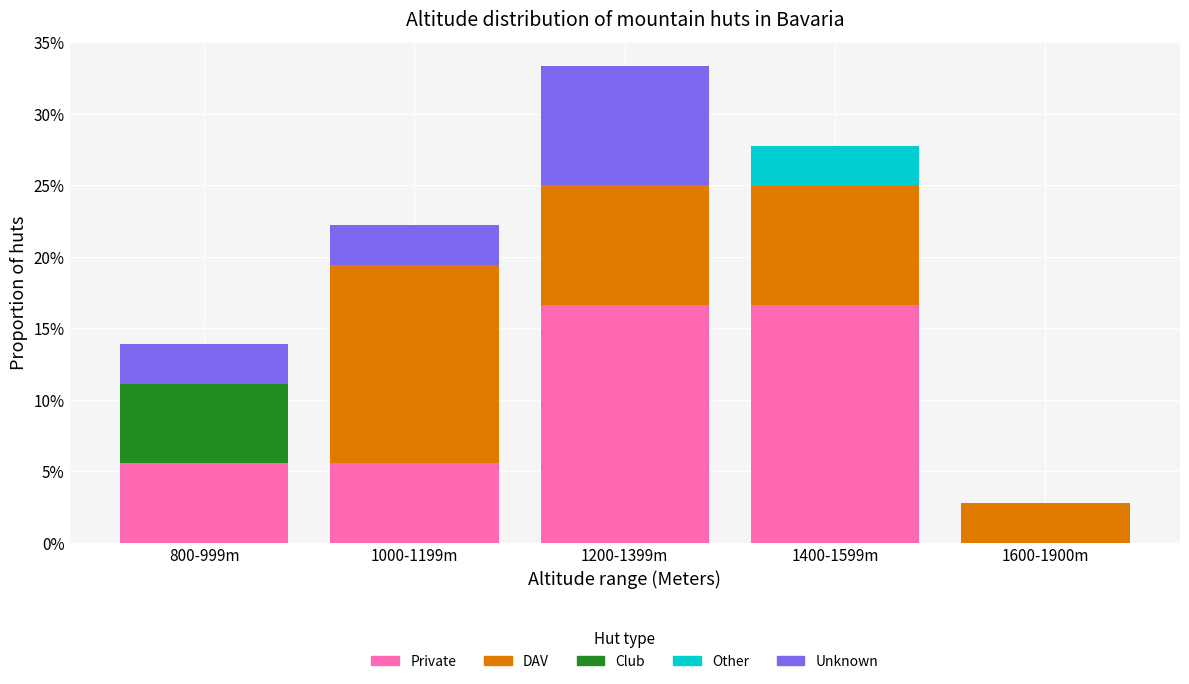

Reading left to right, transcribe the values for Private.

800-999m=5.6	1000-1199m=5.6	1200-1399m=16.7	1400-1599m=16.7	1600-1900m=0.0